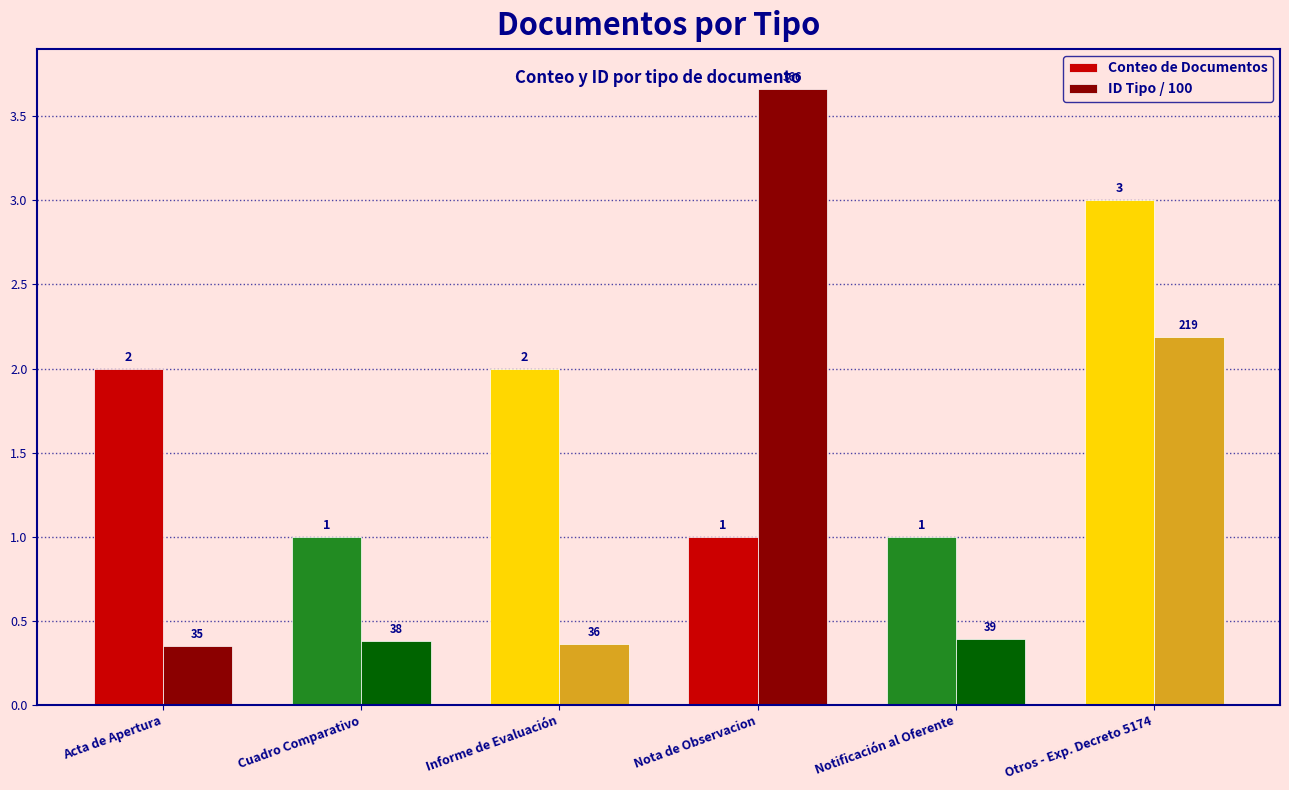

What is the highest value of the Conteo de Documentos series?

3.0